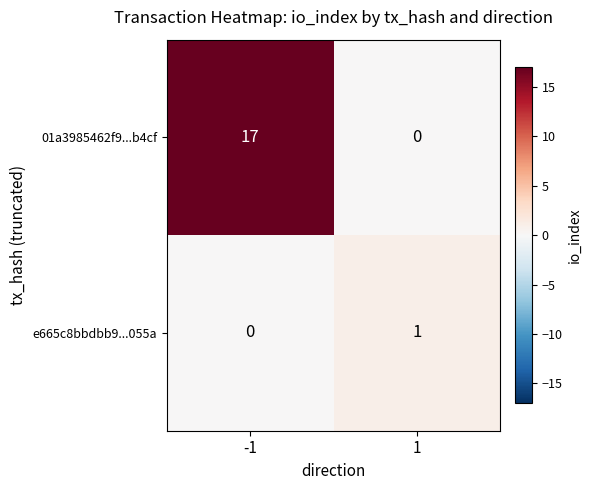

Rank the series at -1 from highest to lowest value.

01a3985462f9...b4cf, e665c8bbdbb9...055a